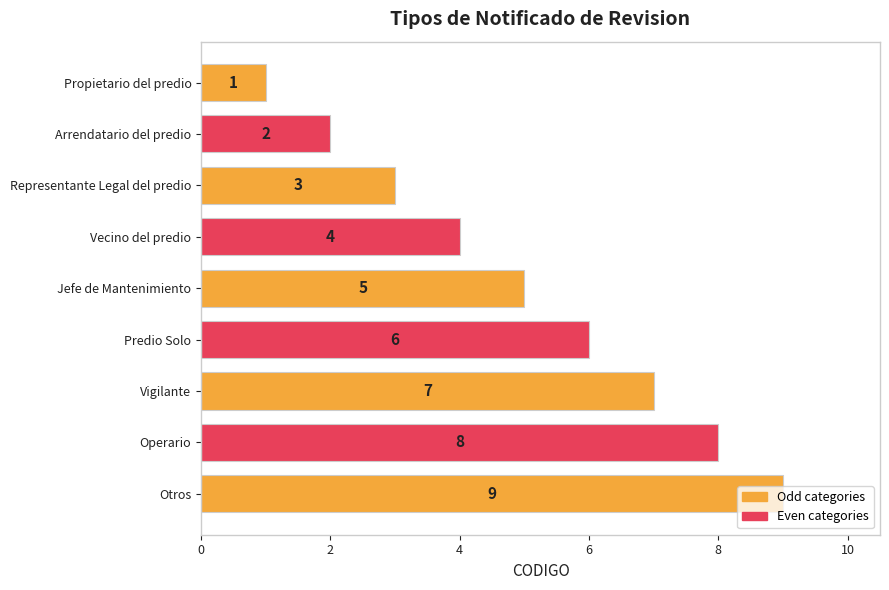

What is the value of the 7th bar from the top?

7